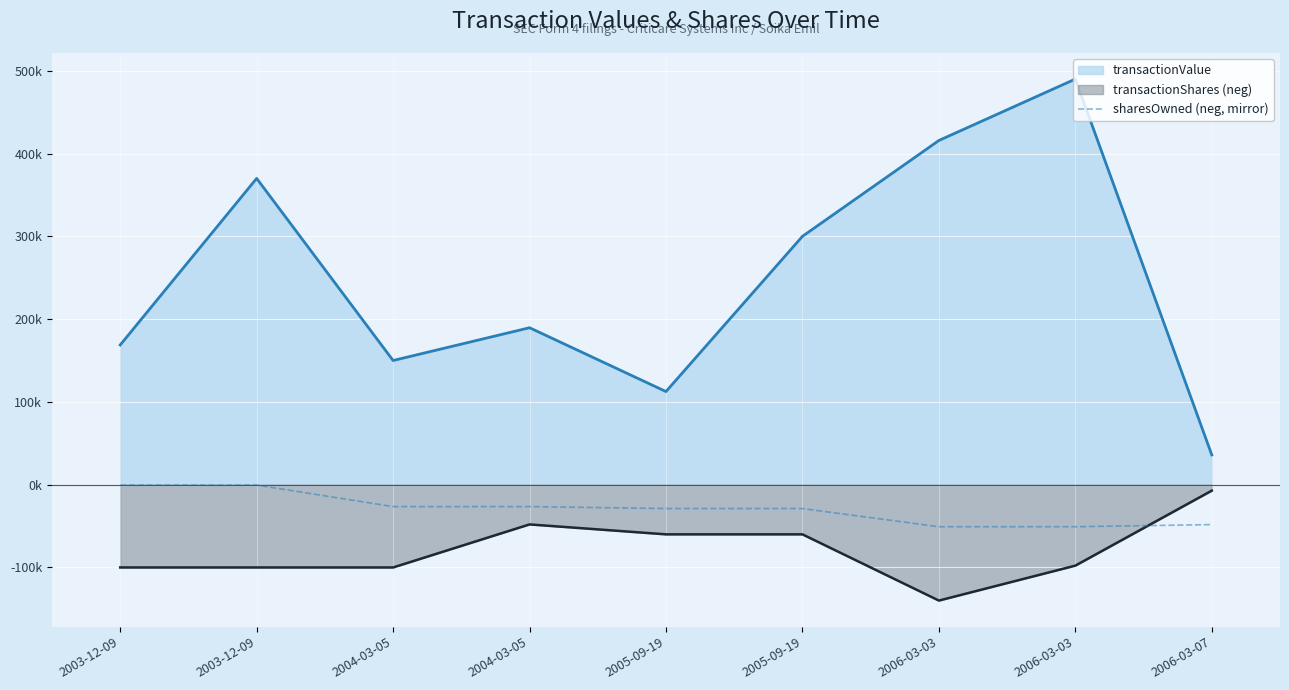

The chart shows a value of -50807.0 at 2006-03-03. True or false?

True